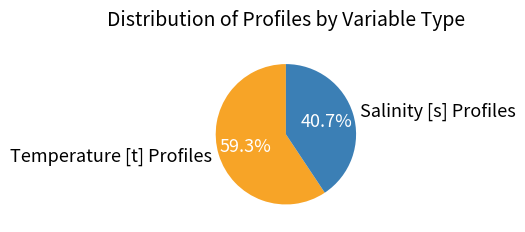

Approximately how many times larger is the value at Temperature [t] Profiles compared to Salinity [s] Profiles?

1.5